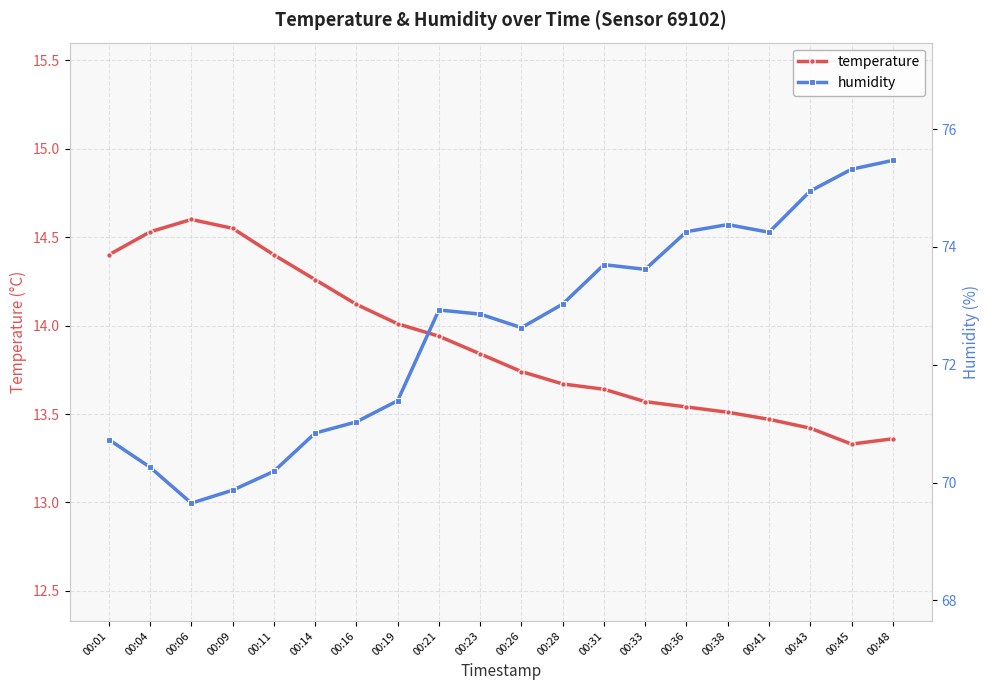

True or false: humidity and temperature intersect in this chart.

False